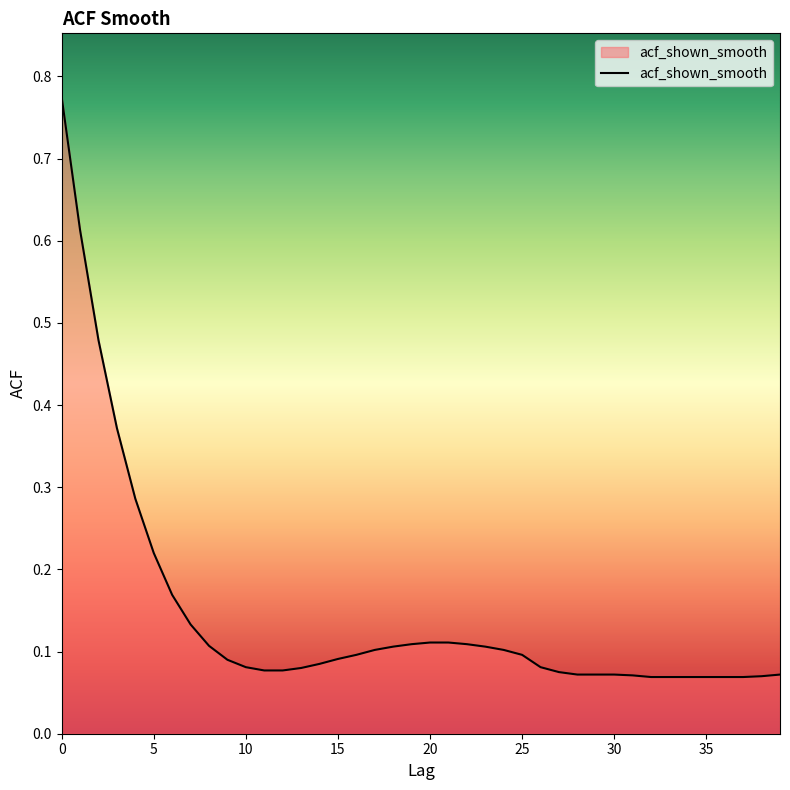

What is the difference between the maximum and second lowest values?

0.7